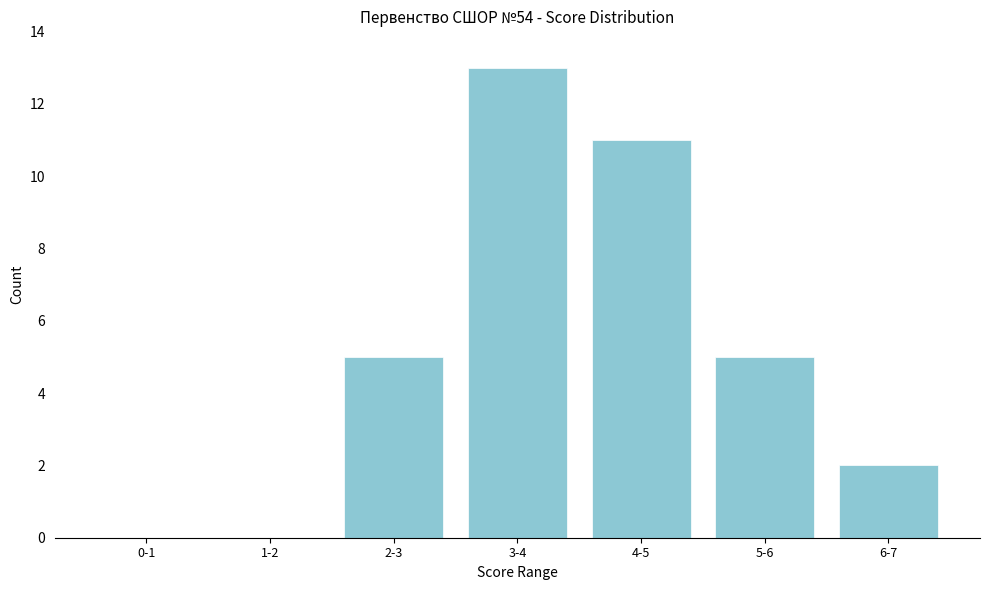

Reading left to right, extract all data points from this chart.

0-1=0	1-2=0	2-3=5	3-4=13	4-5=11	5-6=5	6-7=2